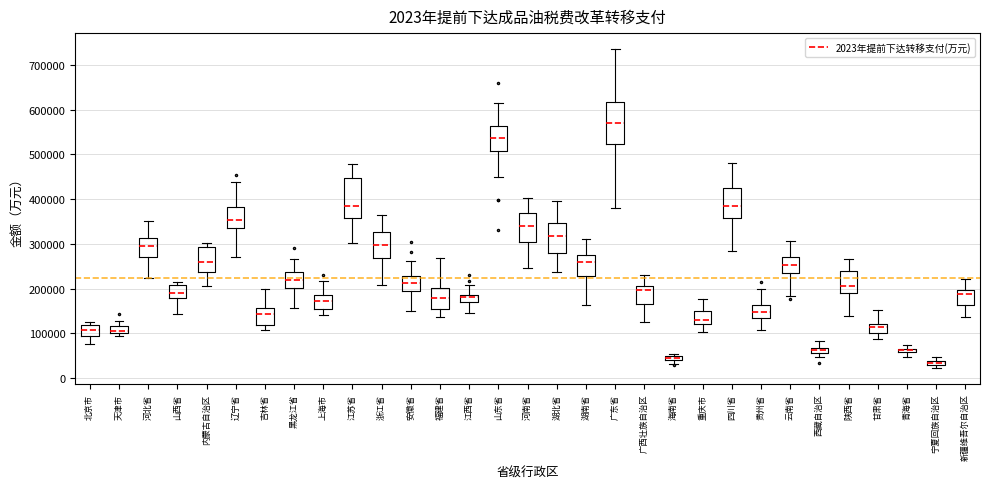

Where is the upper edge of the box for 天津市 on the y-axis? The values are not printed on the chart, so give them approximately, as read against the axis.

120000